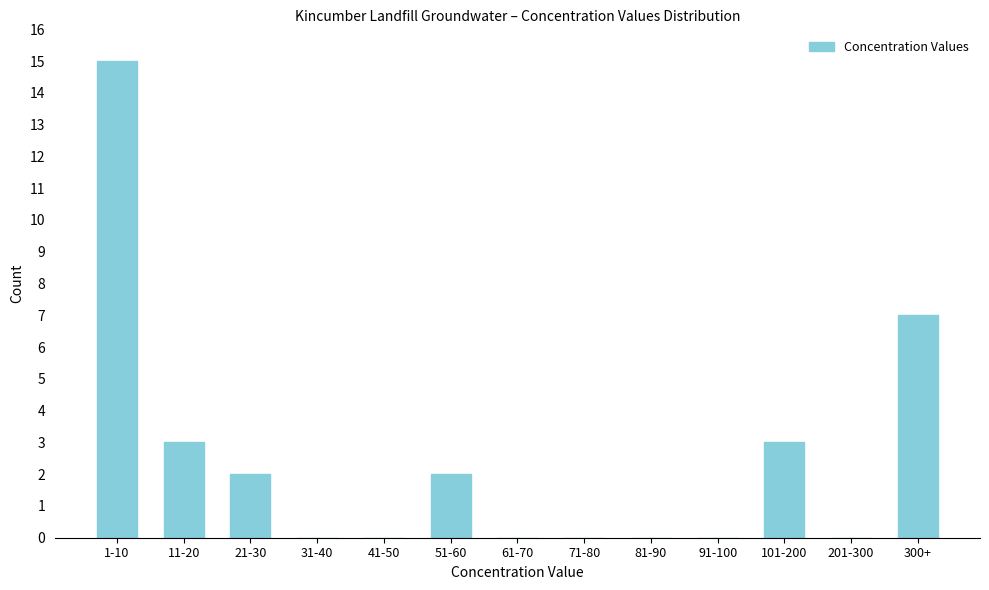

Reading left to right, transcribe all the data shown in this chart.

1-10=15	11-20=3	21-30=2	31-40=0	41-50=0	51-60=2	61-70=0	71-80=0	81-90=0	91-100=0	101-200=3	201-300=0	300+=7